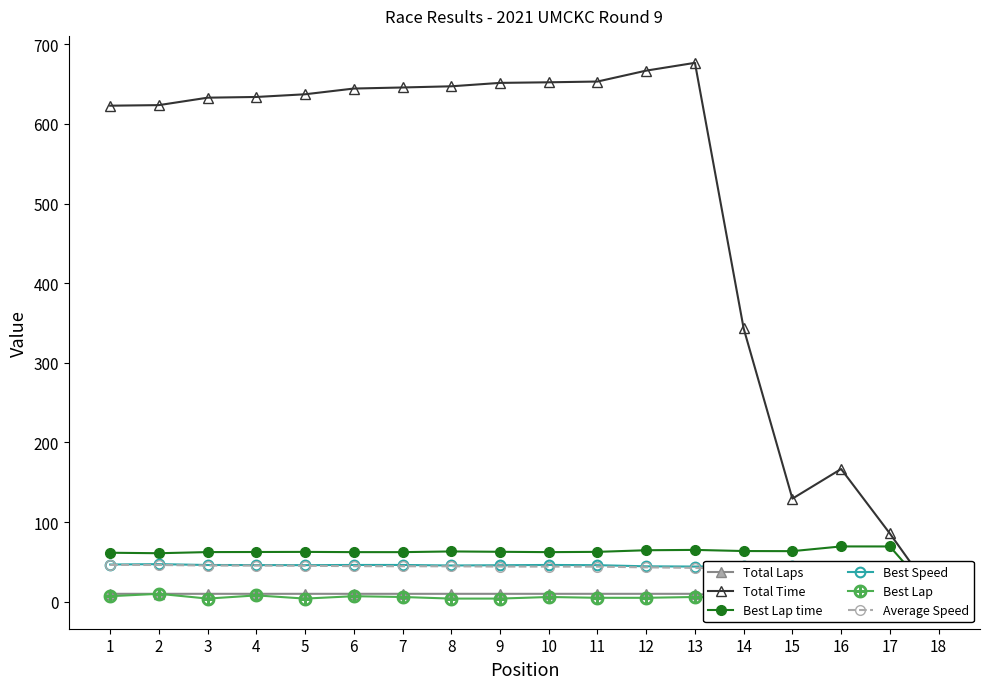

True or false: Best Speed and Total Time intersect in this chart.

False